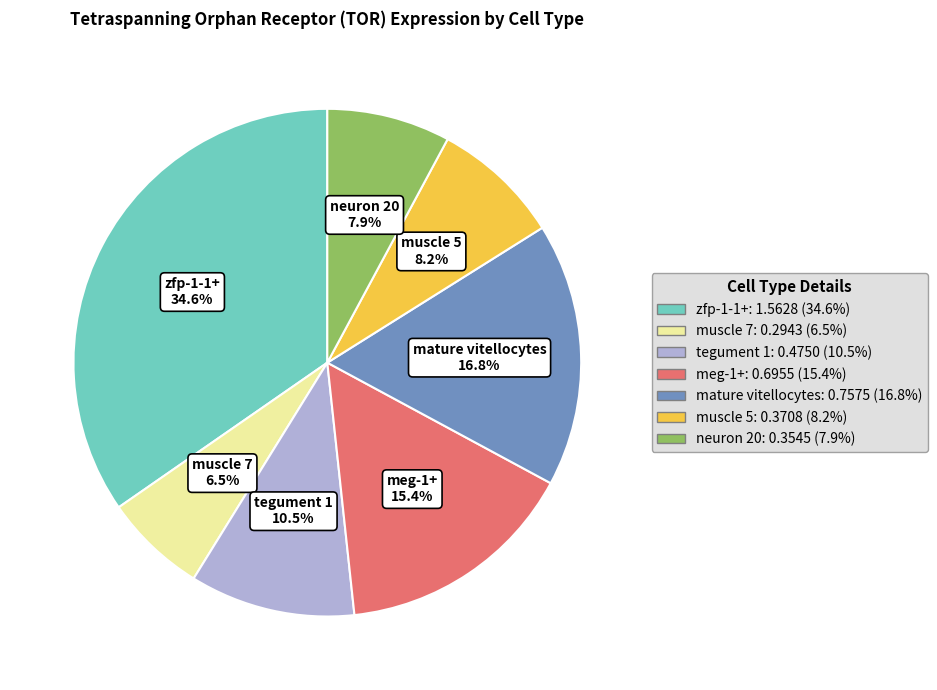

To the nearest percent, what is the difference between the tegument 1 and zfp-1-1+ slice percentages?

24%